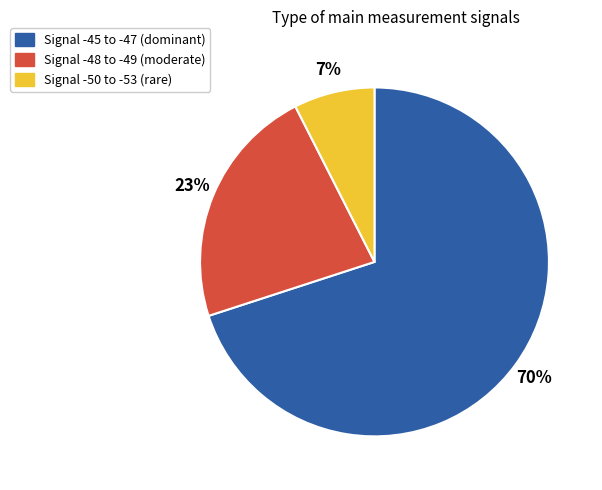

To the nearest percent, what is the average slice percentage?

33%